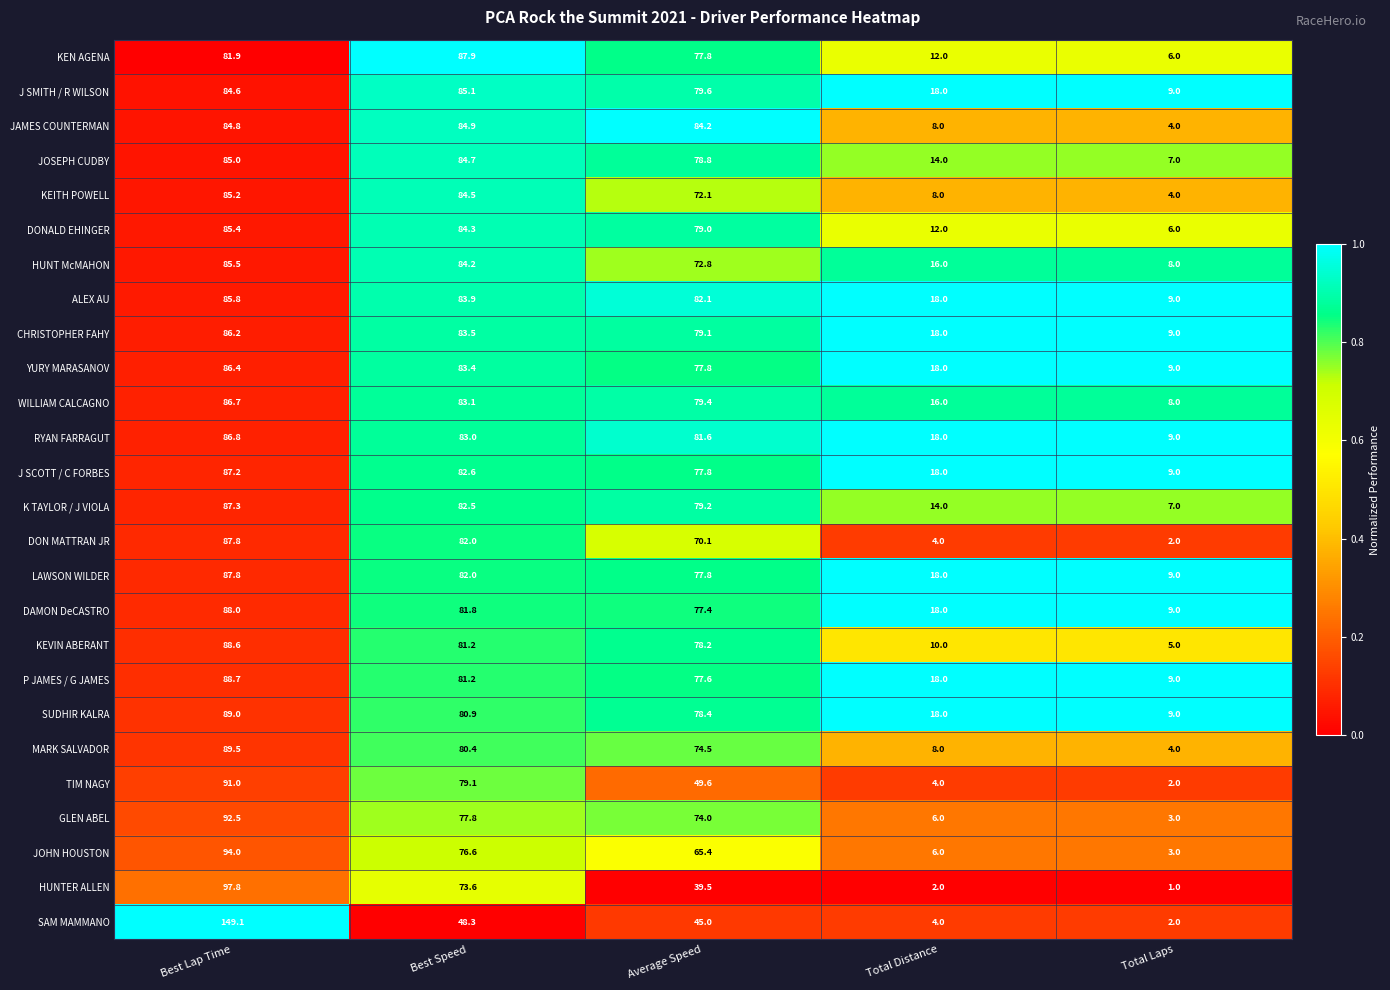

Rank the categories by JOHN HOUSTON value from lowest to highest.

Total Laps, Total Distance, Average Speed, Best Speed, Best Lap Time